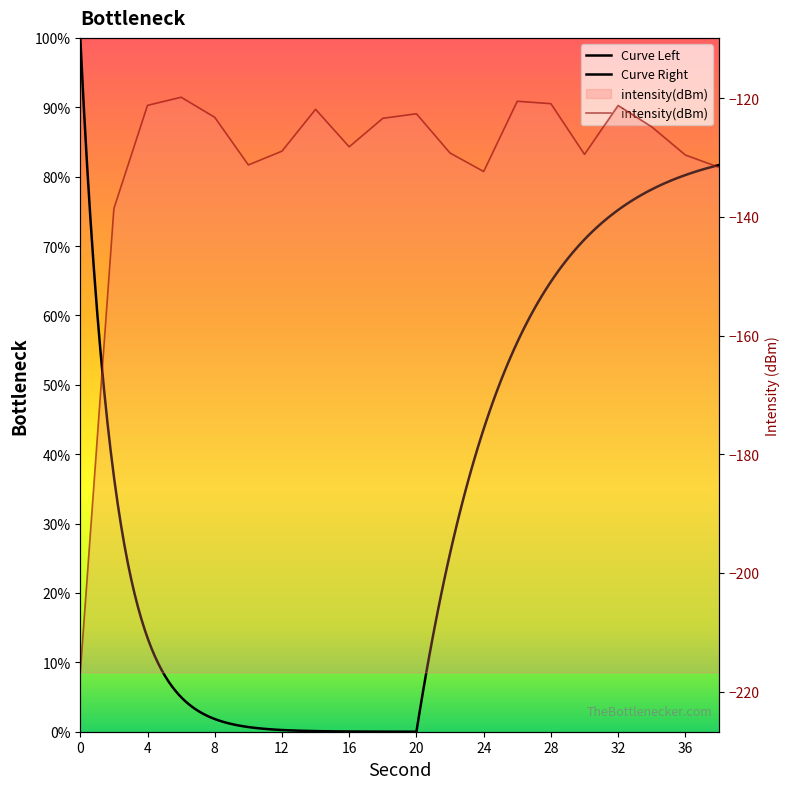

Rank the categories by value from highest to lowest.

6, 26, 28, 4, 32, 14, 20, 8, 18, 34, 16, 12, 22, 30, 36, 10, 38, 24, 2, 0